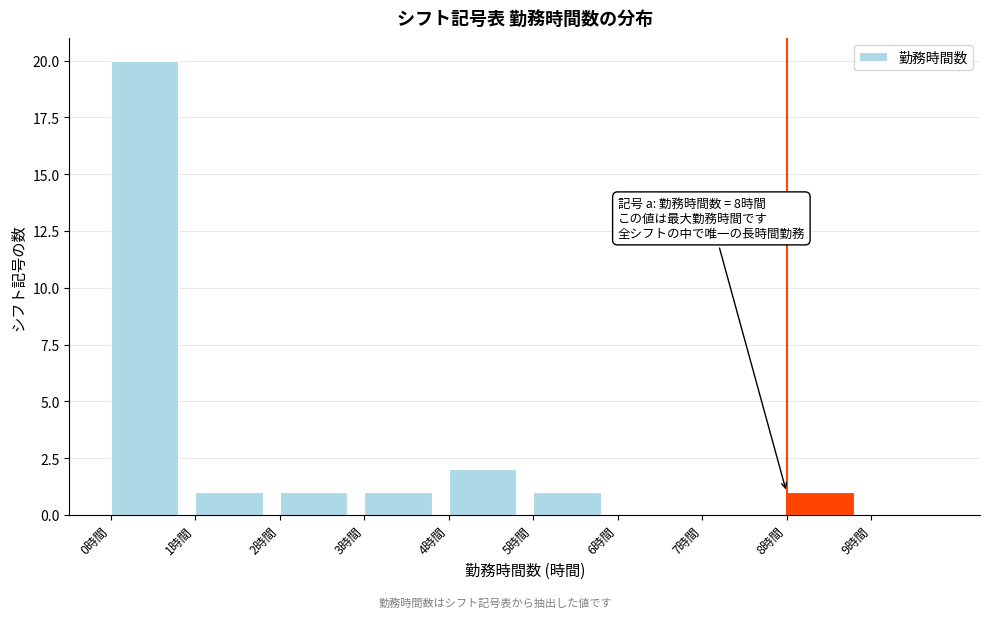

Over which range of the x-axis is the bar tallest?

0 to 1